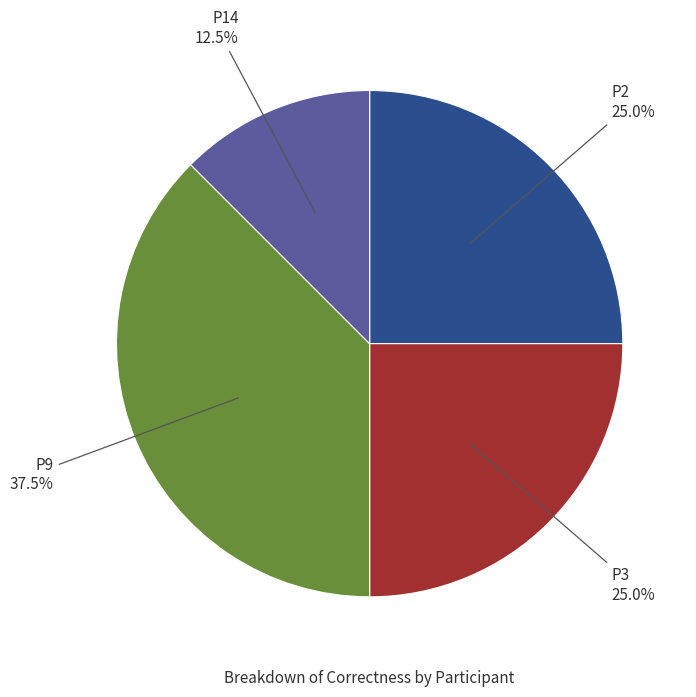

Does any single category account for the majority?

No